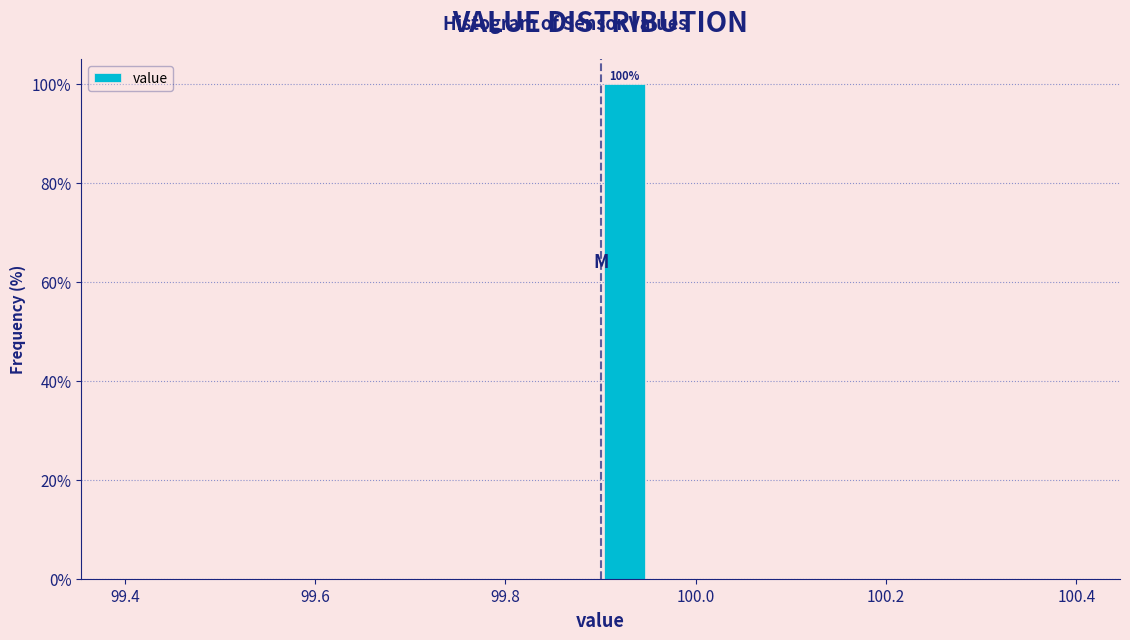

Around what value on the x-axis is the tallest bar? Give the approximate position of its centre, as read against the axis.

99.92